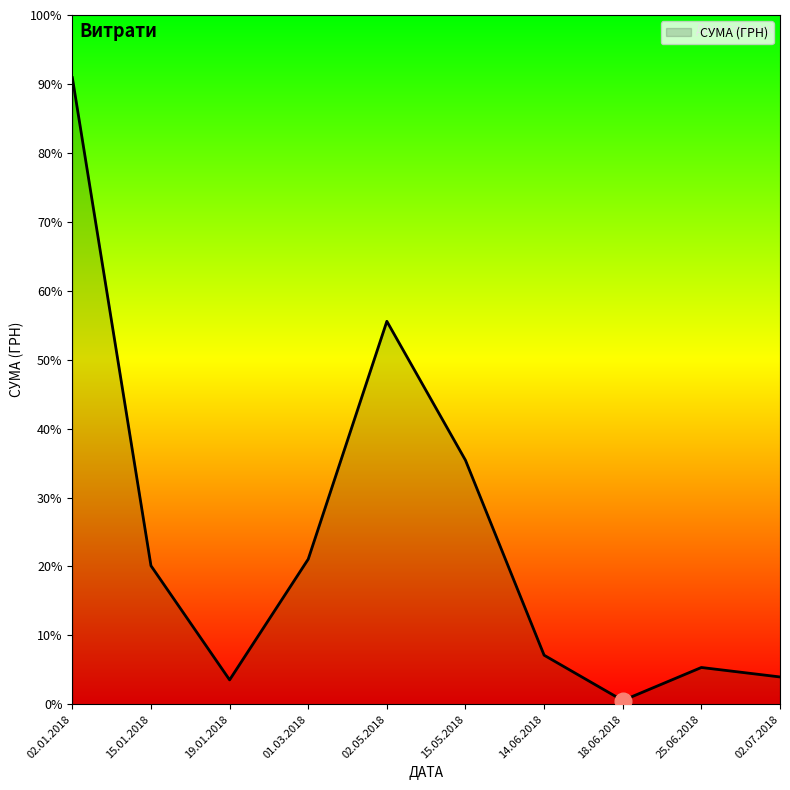

Which category has the lowest value across all series?

18.06.2018